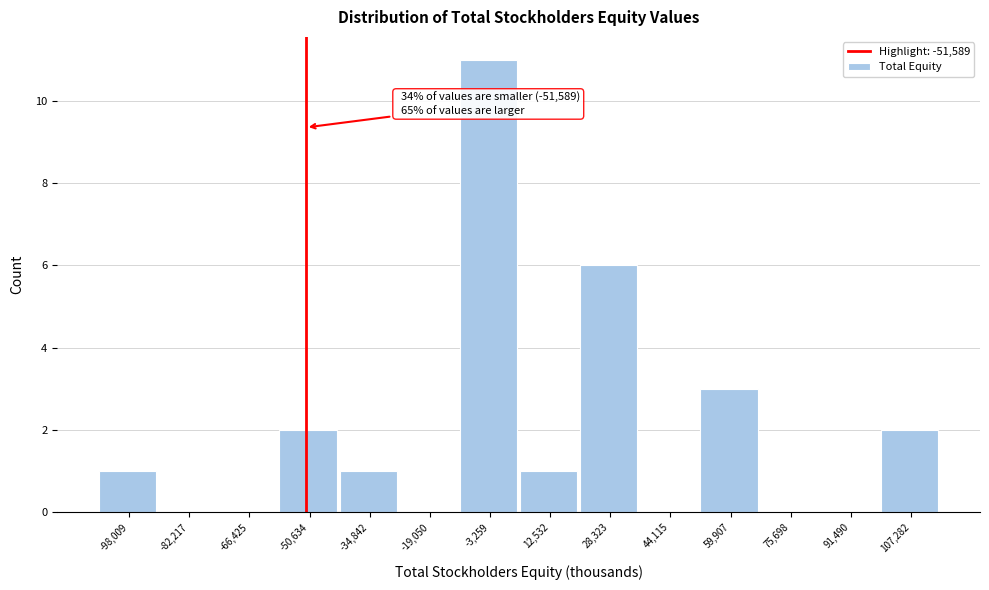

Which range on the x-axis has the tallest bar?

-12000 to 4000